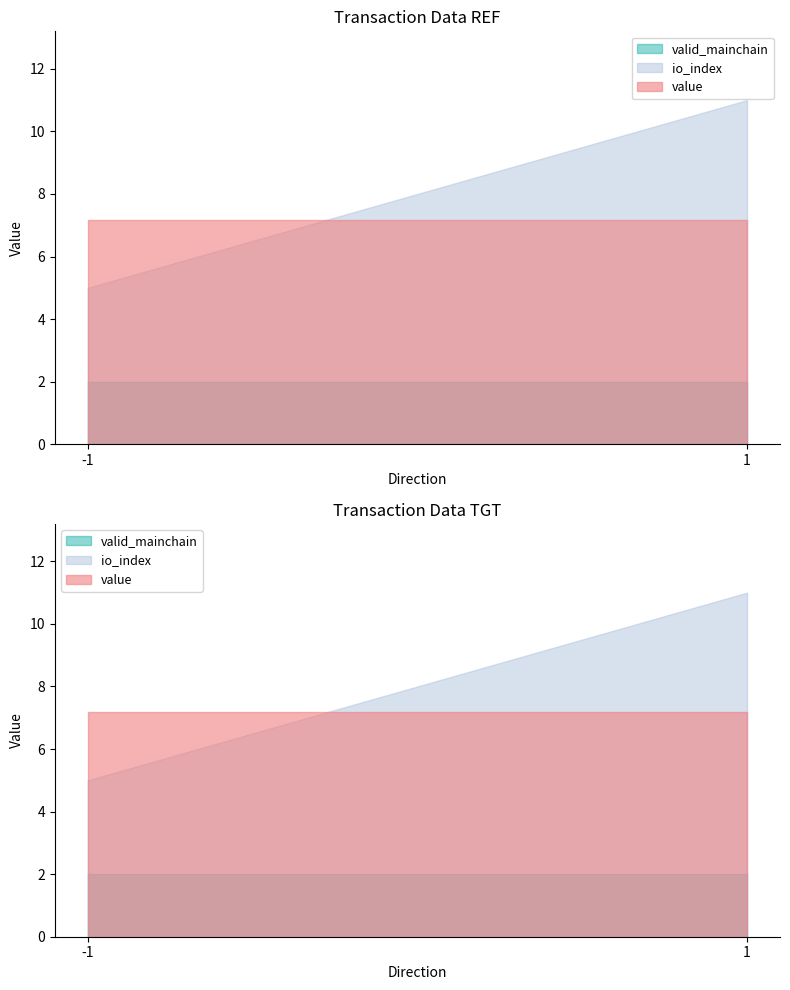

The value of valid_mainchain at -1 is 1.6. True or false?

False